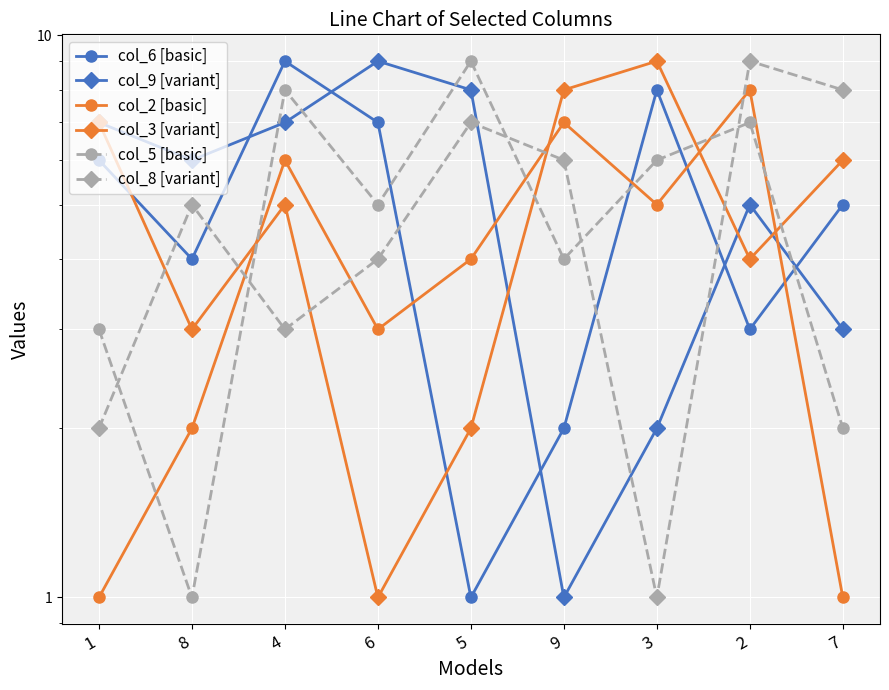

What is the value of the col_9 [variant] point at the 4th from the left?

9